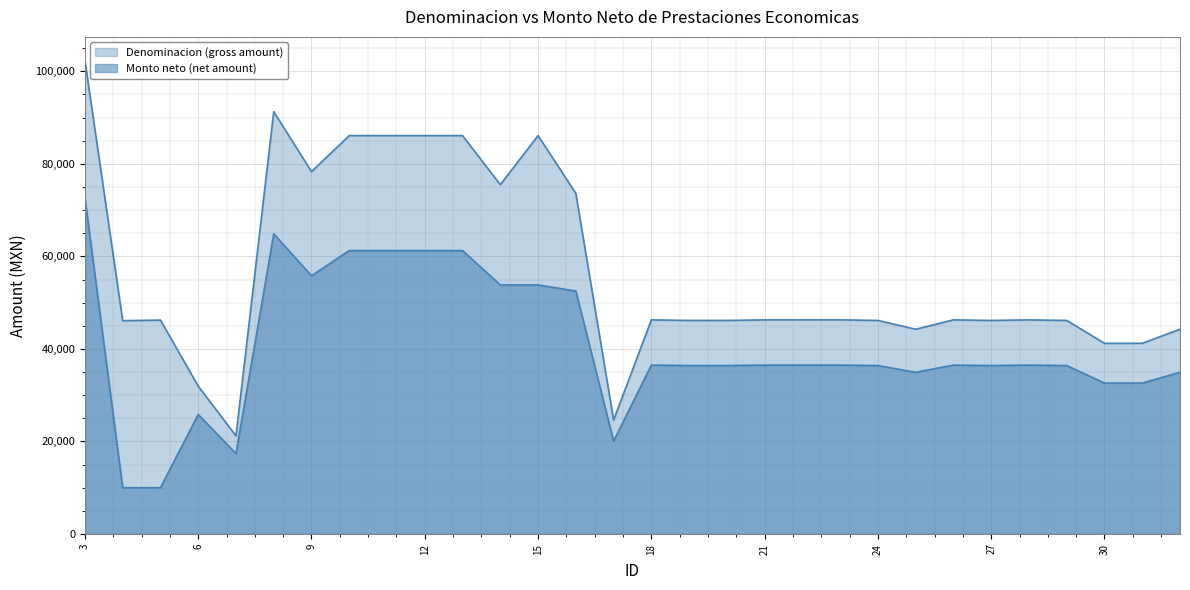

Does the chart display data point markers on the line(s)?

No